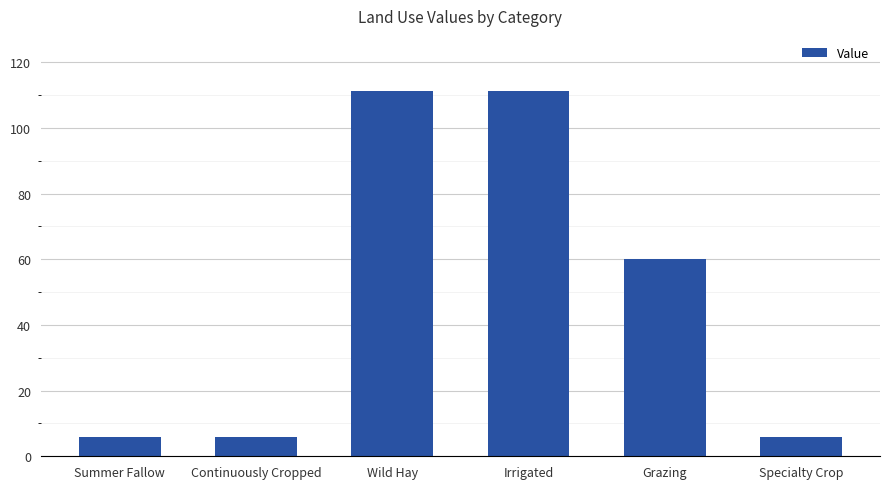

What is the difference between the maximum and second lowest values?

105.3